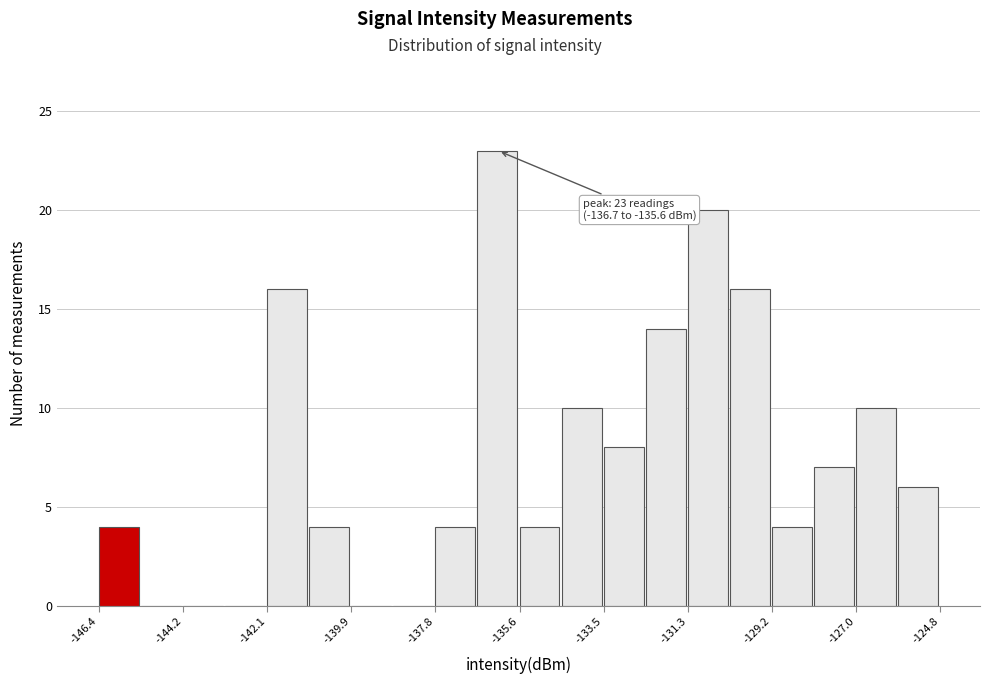

Around what value on the x-axis is the tallest bar? Give the approximate position of its centre, as read against the axis.

-136.0